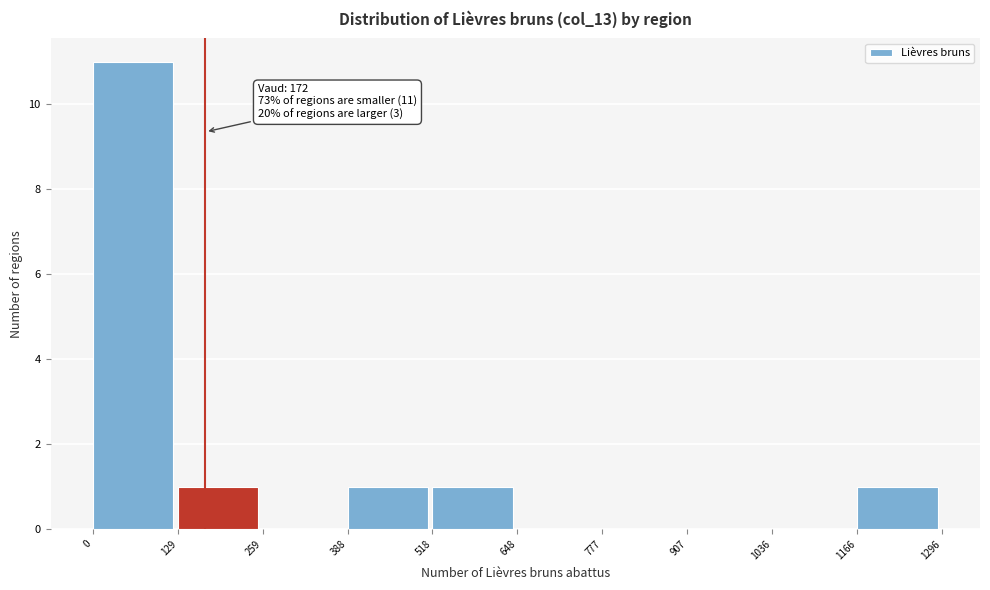

Which range on the x-axis has the tallest bar?

0 to 129